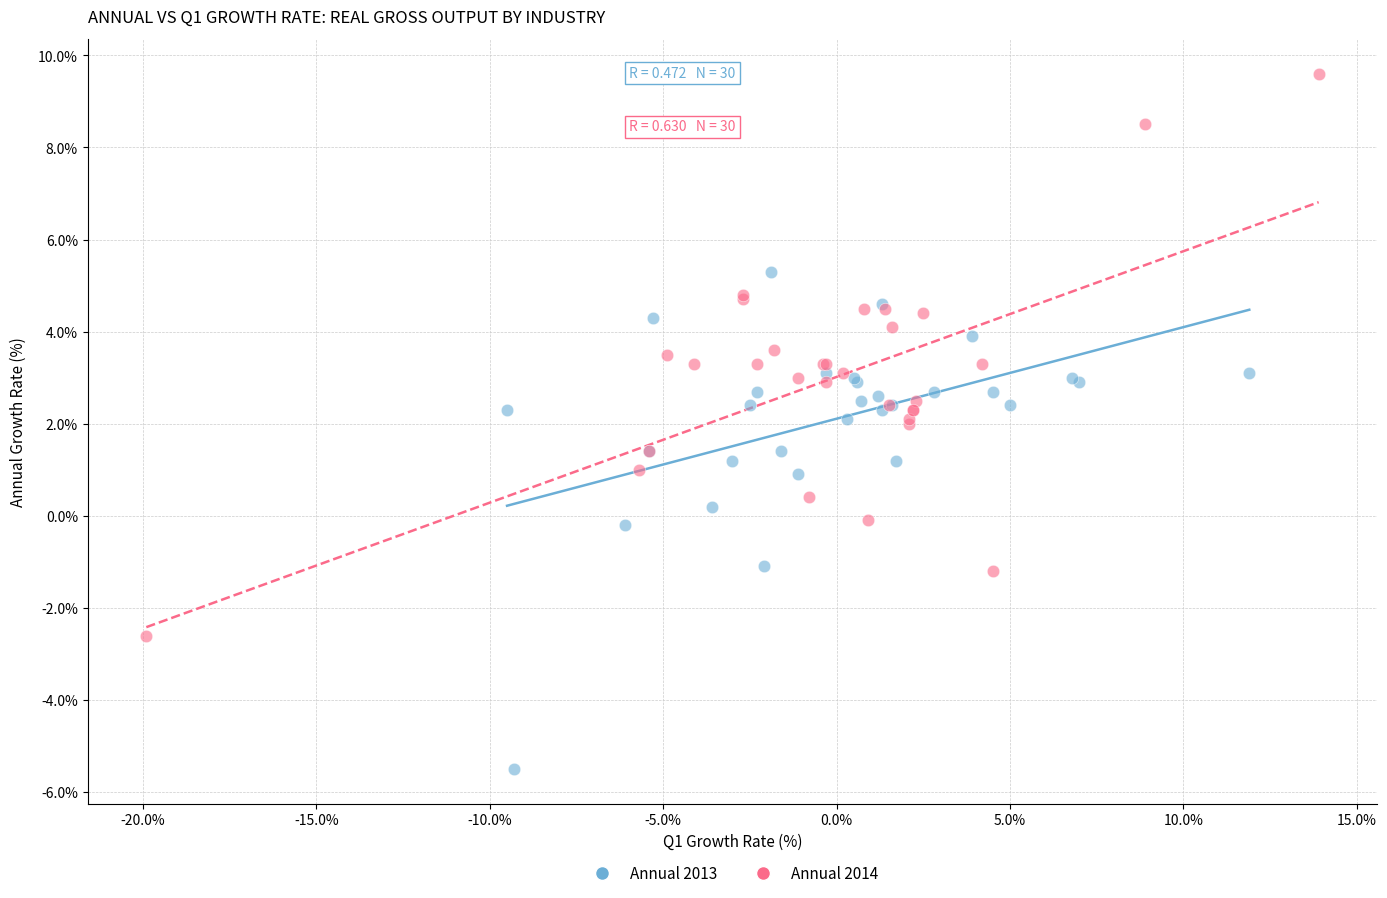

Which series contains the lowest Y value?

Annual 2013